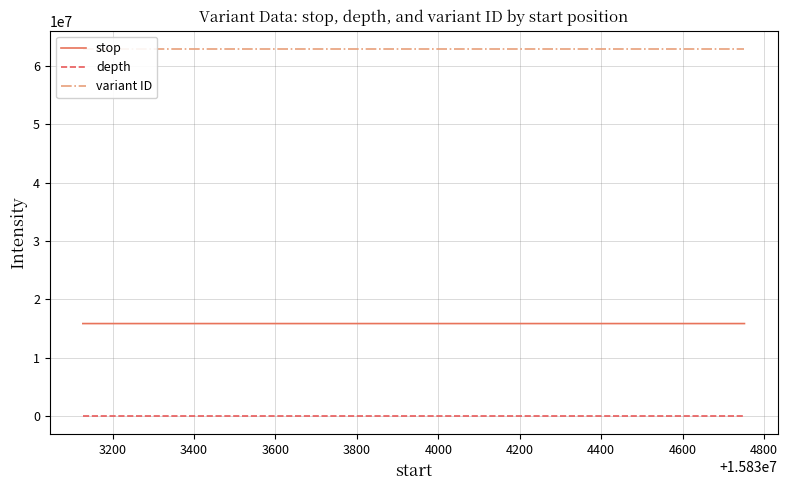

What is the spread (max minus min) of values at 3200?

62914469